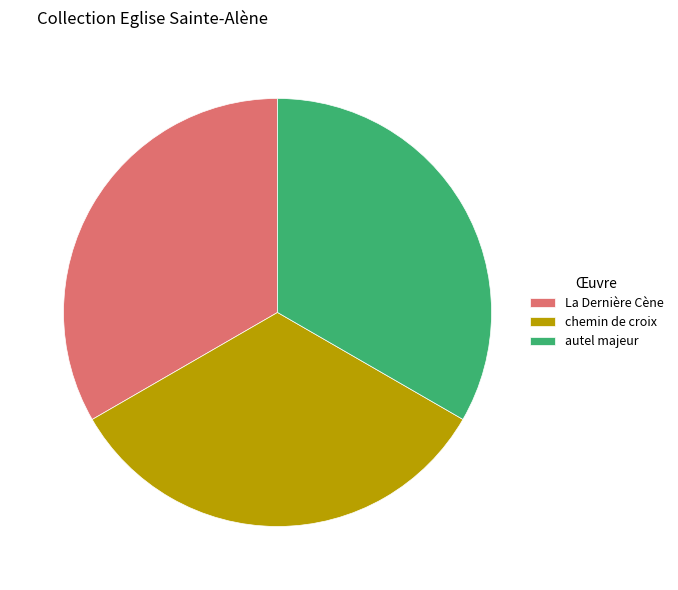

How many slices are in this pie chart?

3